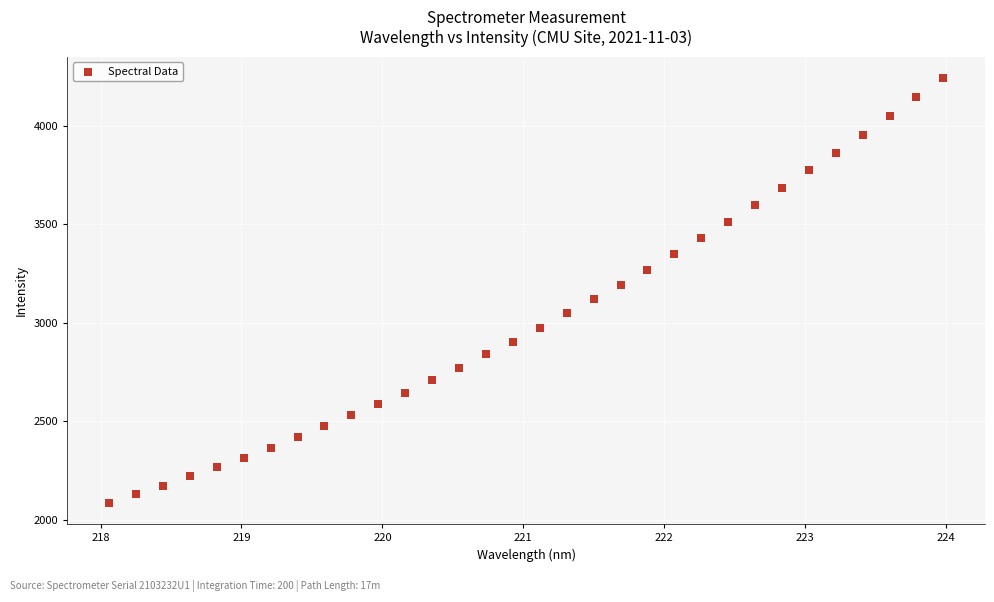

What is the range of X values (max minus min)?

5.9